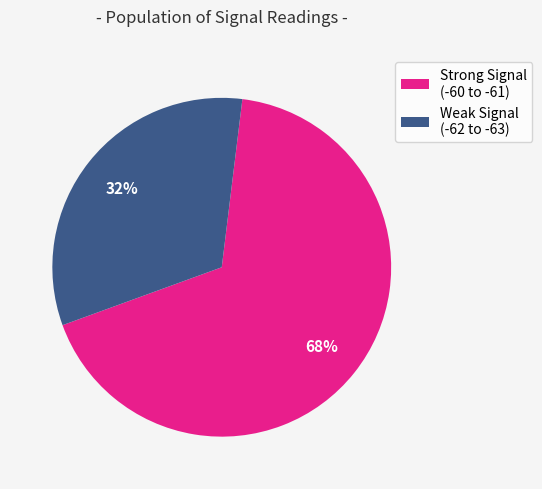

Which has a higher value, Weak Signal (-62 to -63) or Strong Signal (-60 to -61)?

Strong Signal (-60 to -61)